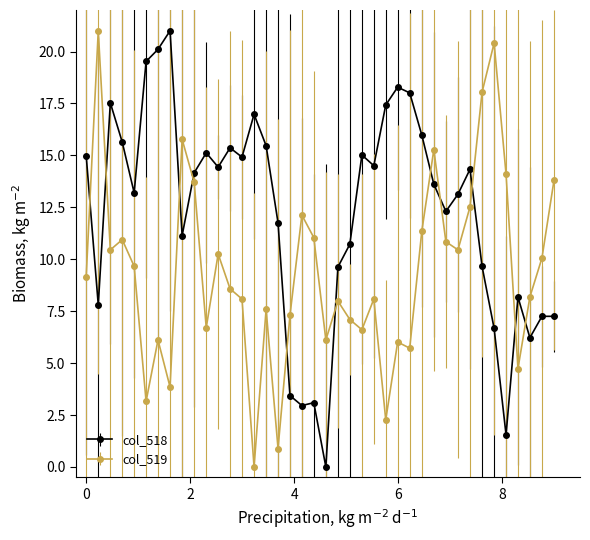

Which series has the largest total across all categories?

col_518